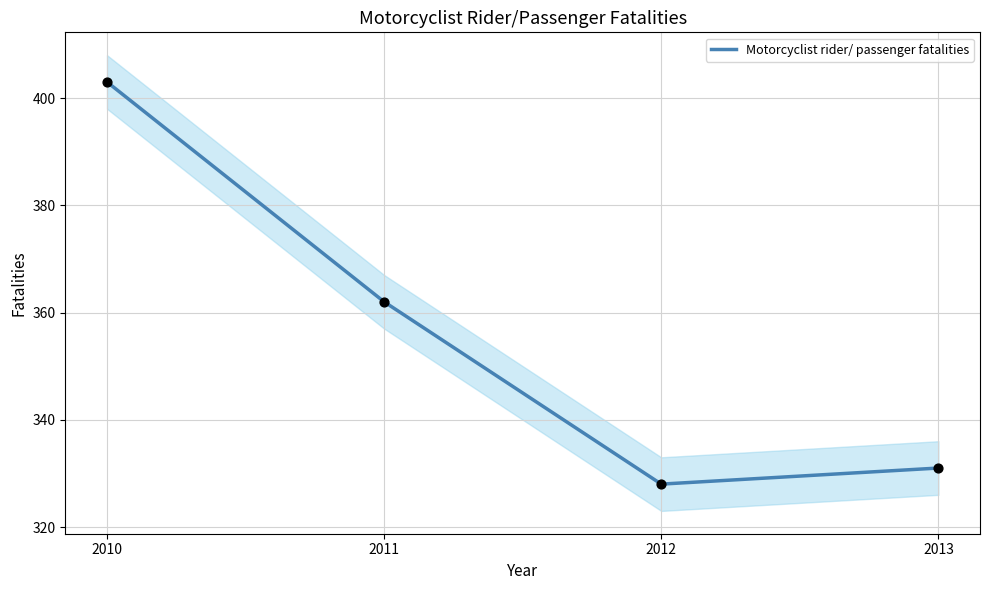

Approximately how many times larger is the value at 2010 compared to 2011?

1.1